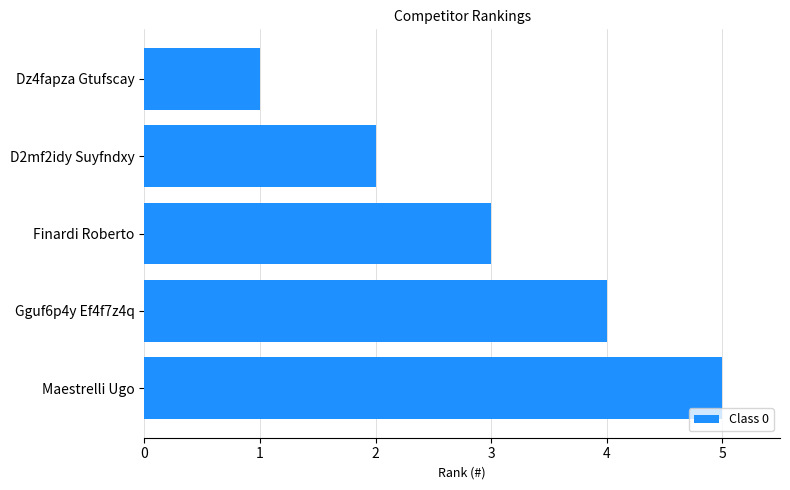

What position from the top is Finardi Roberto?

3